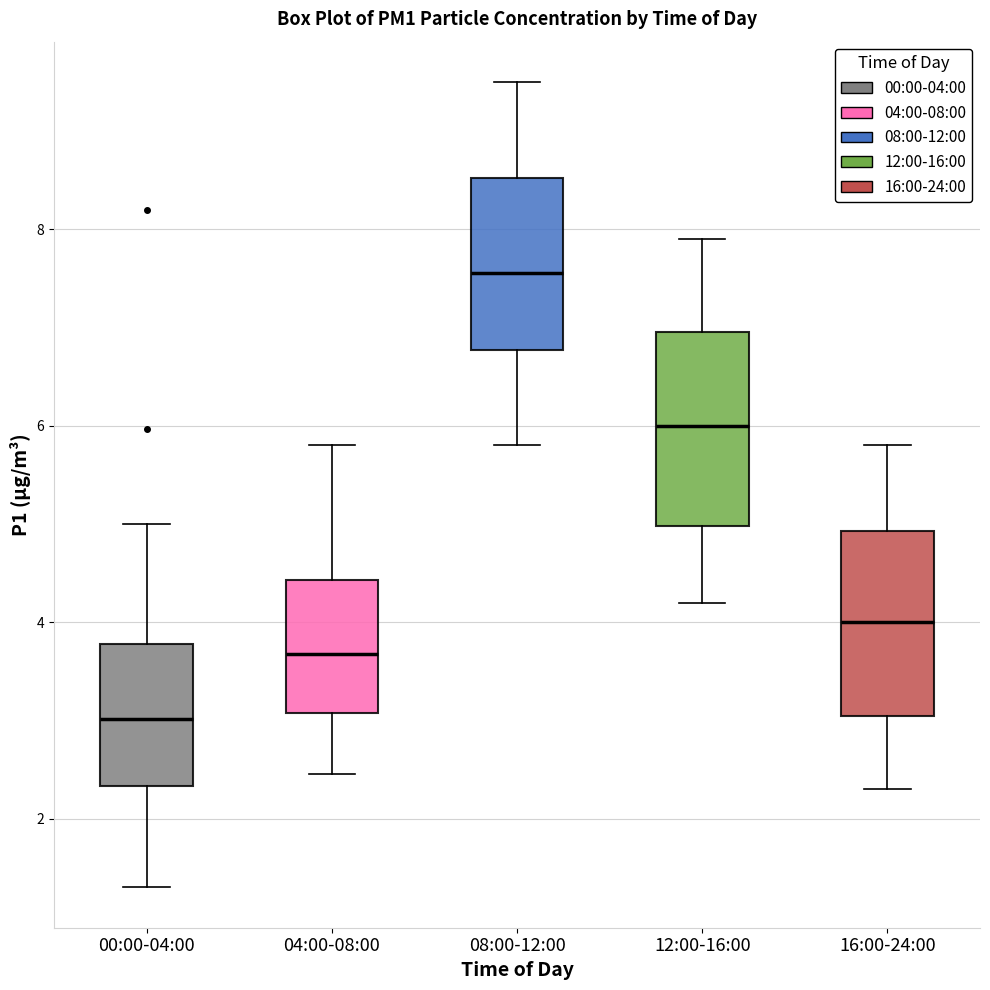

Which box has the lowest median line?

00:00-04:00